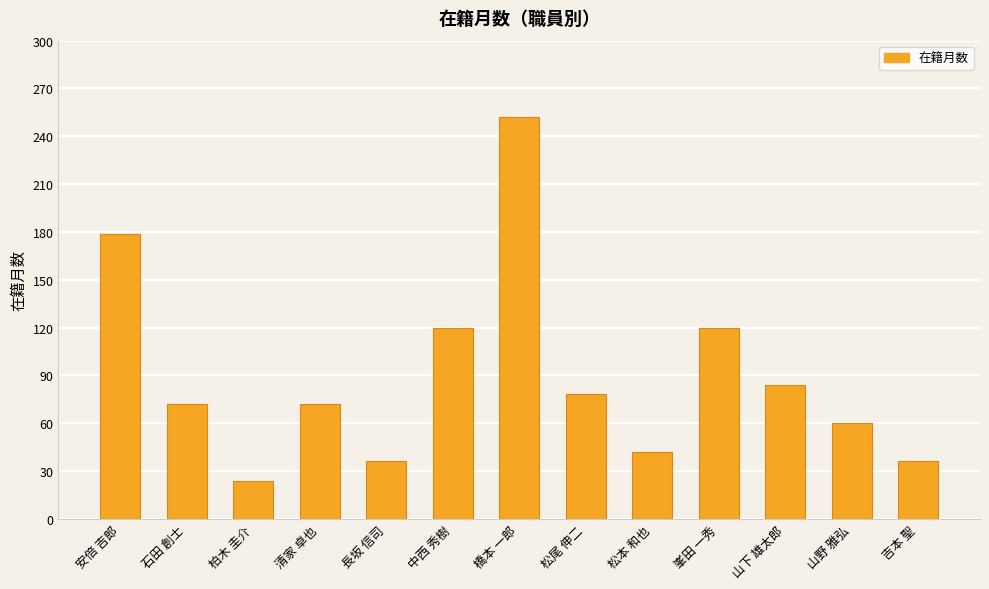

What is the sum of all values?

1175